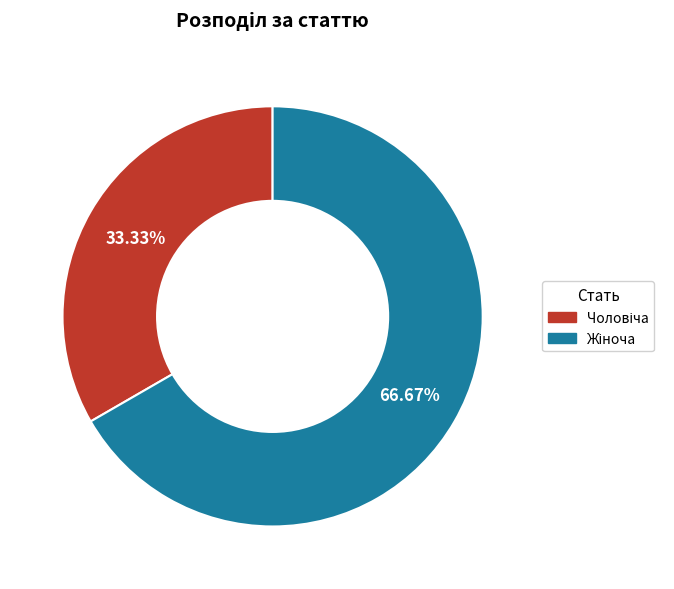

Is there a majority slice in this chart?

Yes